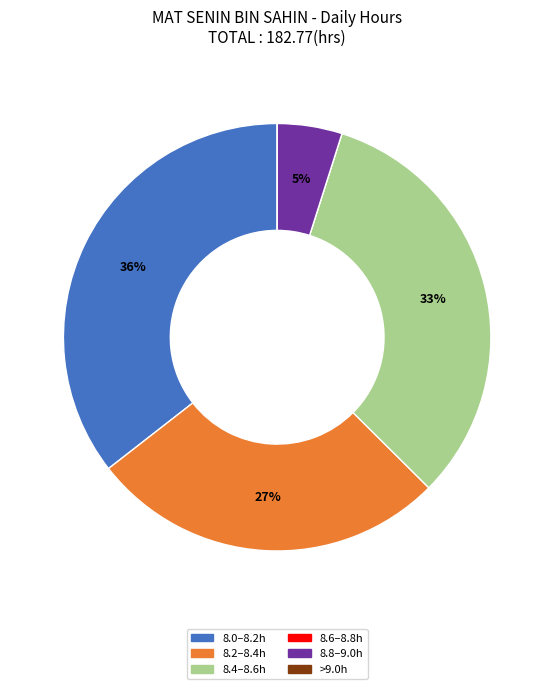

To the nearest percent, what is the average slice percentage?

17%